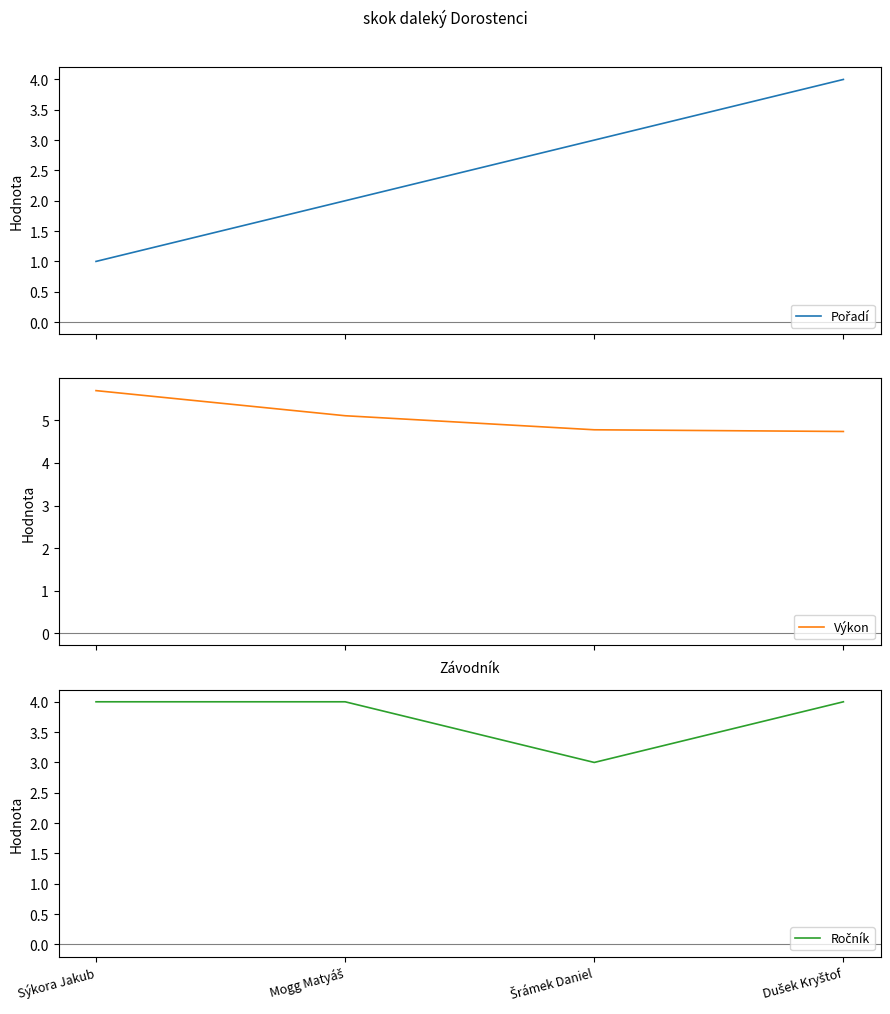

What are all the series names shown in the legend?

Pořadí, Výkon, Ročník